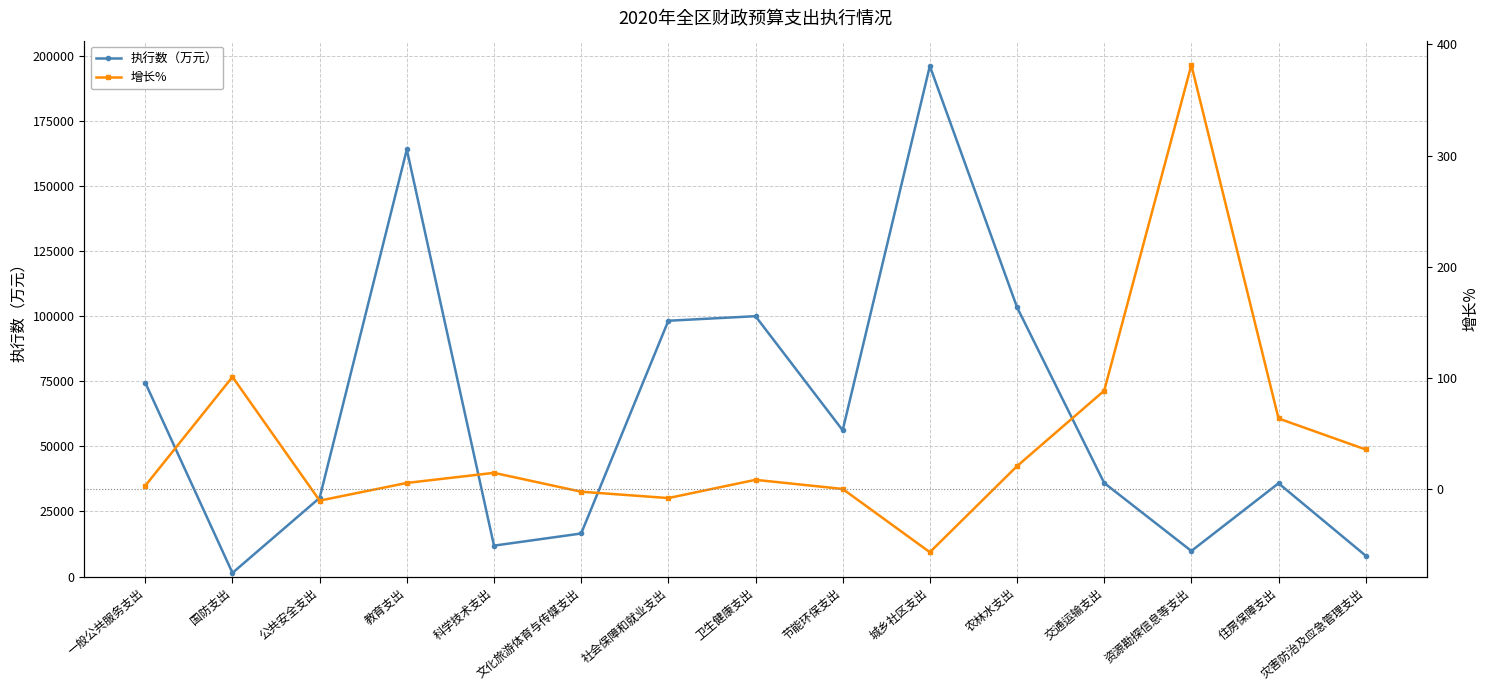

True or false: 执行数（万元） and 增长% intersect in this chart.

False